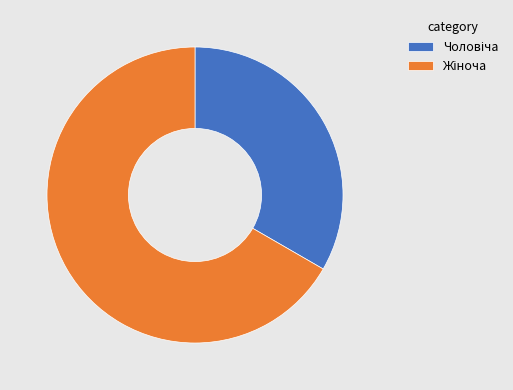

Is there any slice that represents more than half of the pie?

Yes